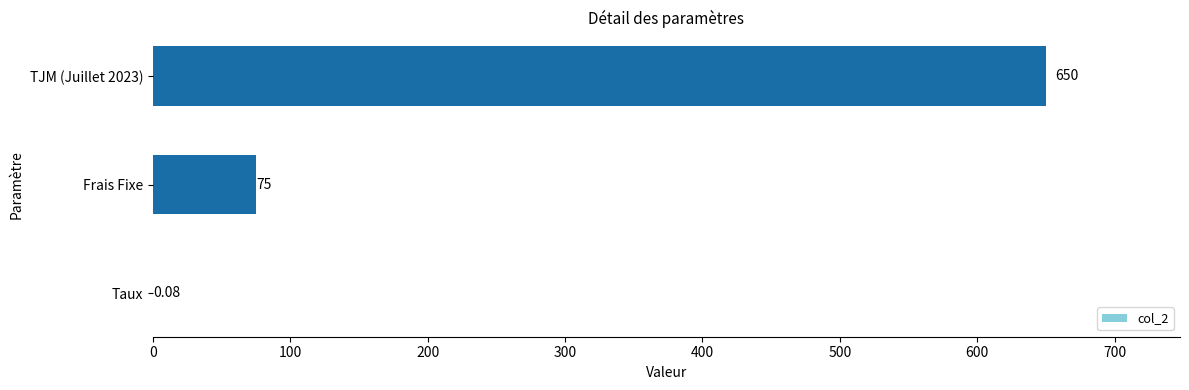

What is the change in value from Frais Fixe to TJM (Juillet 2023)?

+575.0